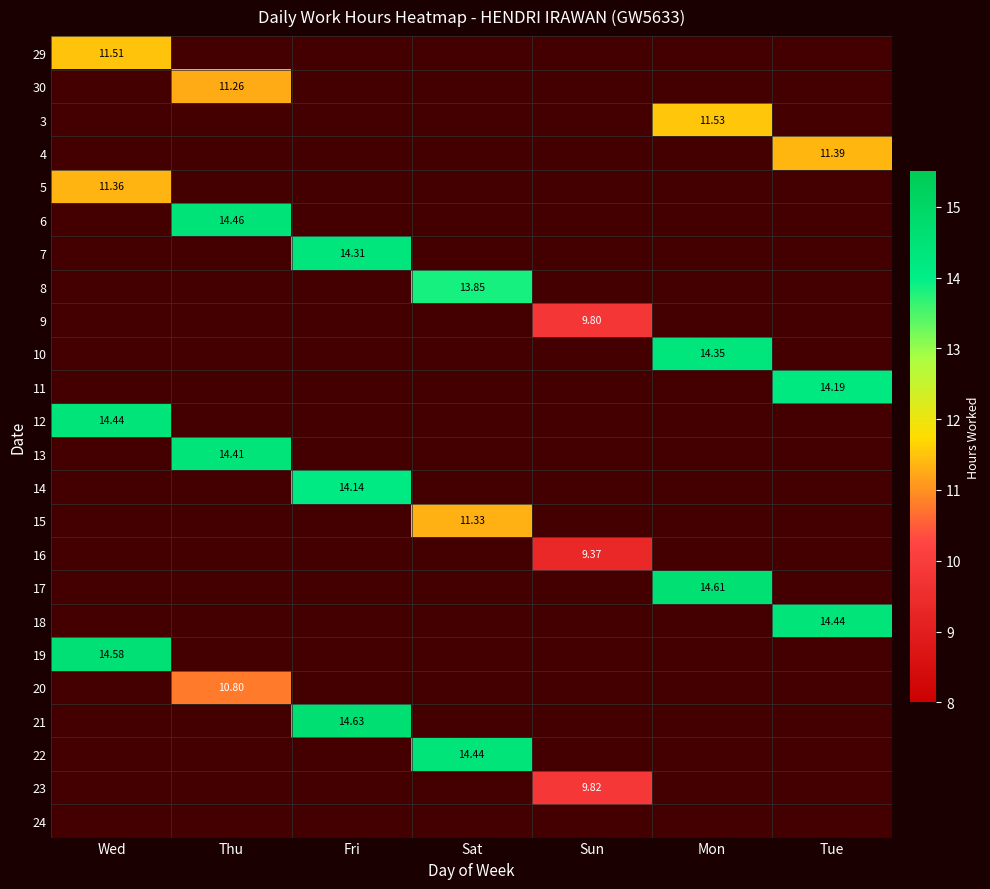

What is the greatest value displayed?

14.6